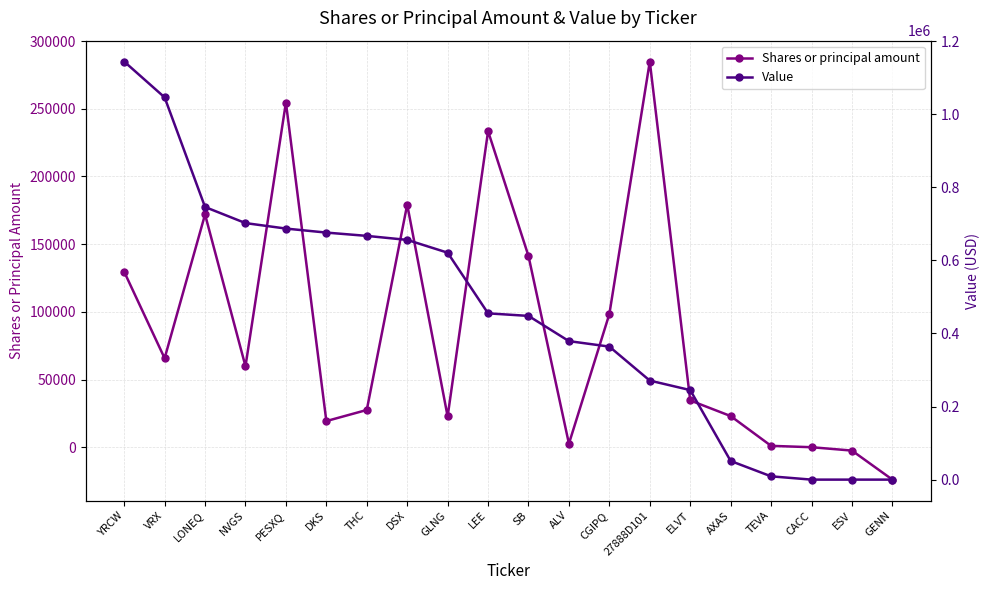

Where is Shares or principal amount nearest to the value 130456?

YRCW